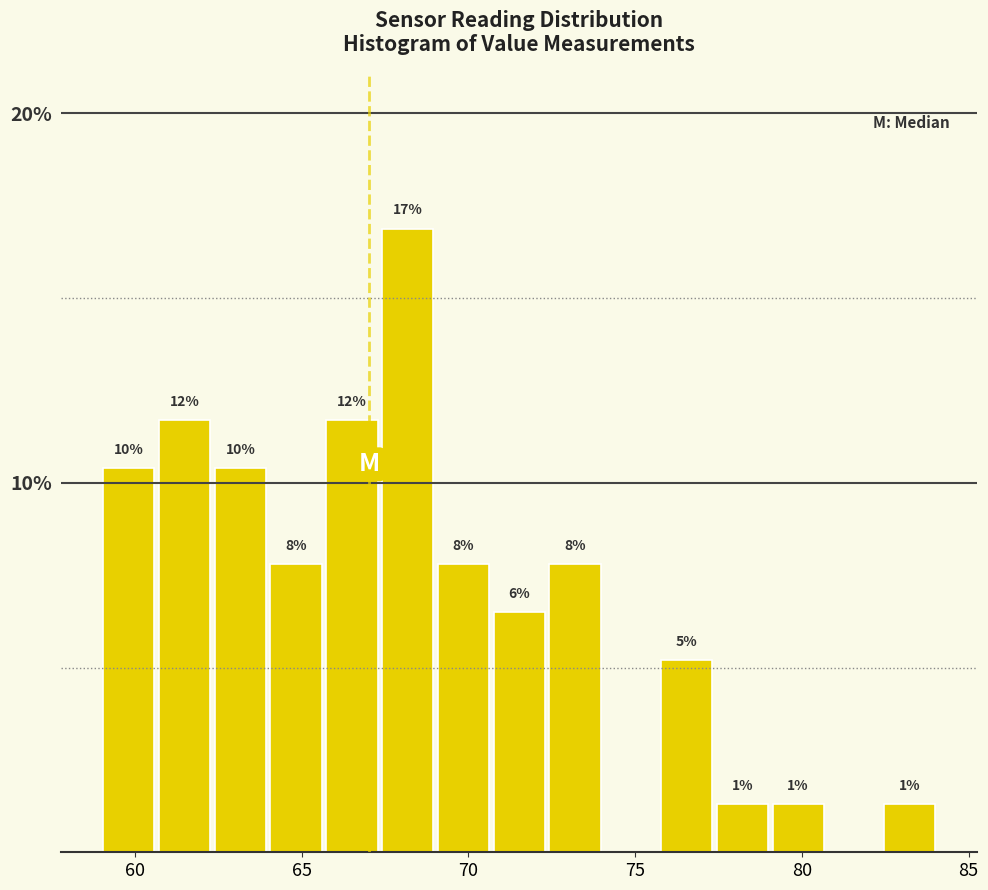

Read against the x-axis, roughly where is the centre of the tallest bar?

68.0